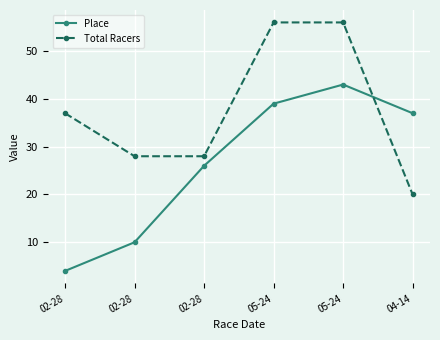

Rank the series by their maximum value, from lowest to highest.

Place, Total Racers